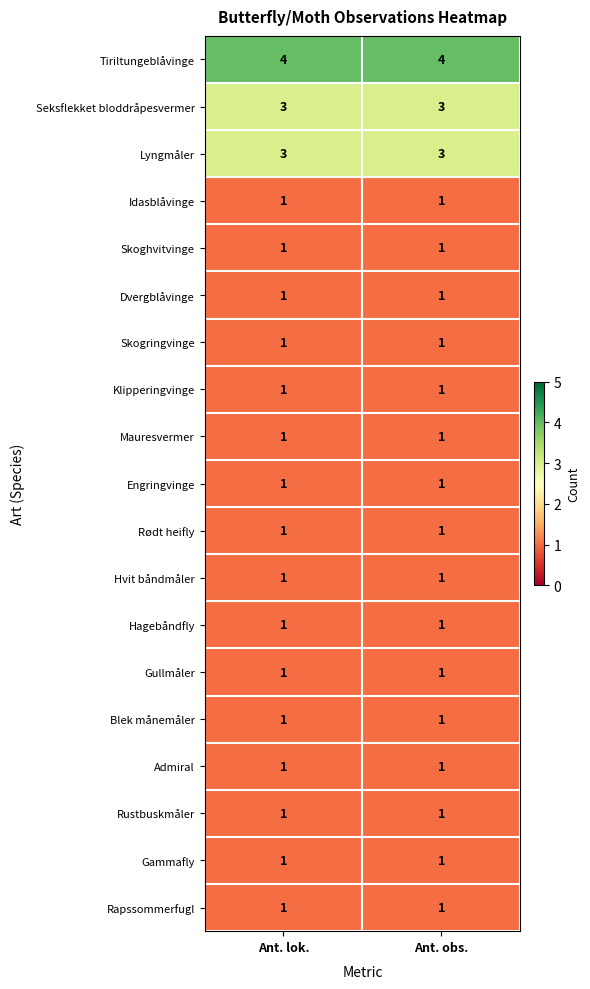

What is the difference between the highest and lowest values at Ant. lok.?

3